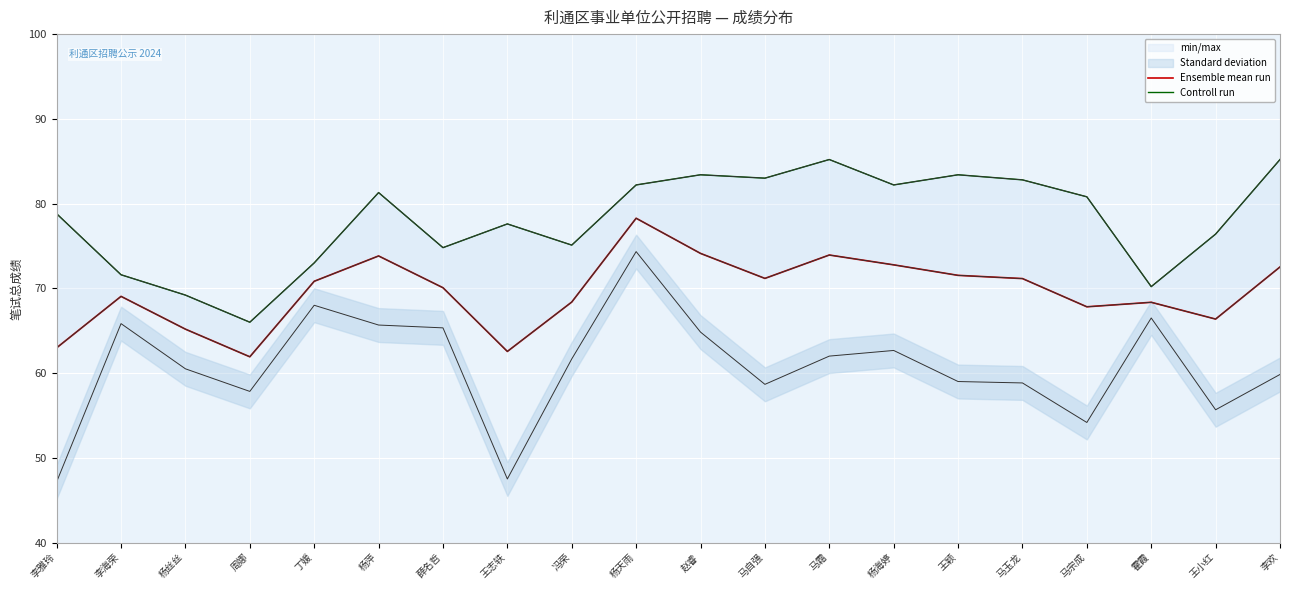

Rank the series by their average value, from highest to lowest.

Controll run, Ensemble mean run